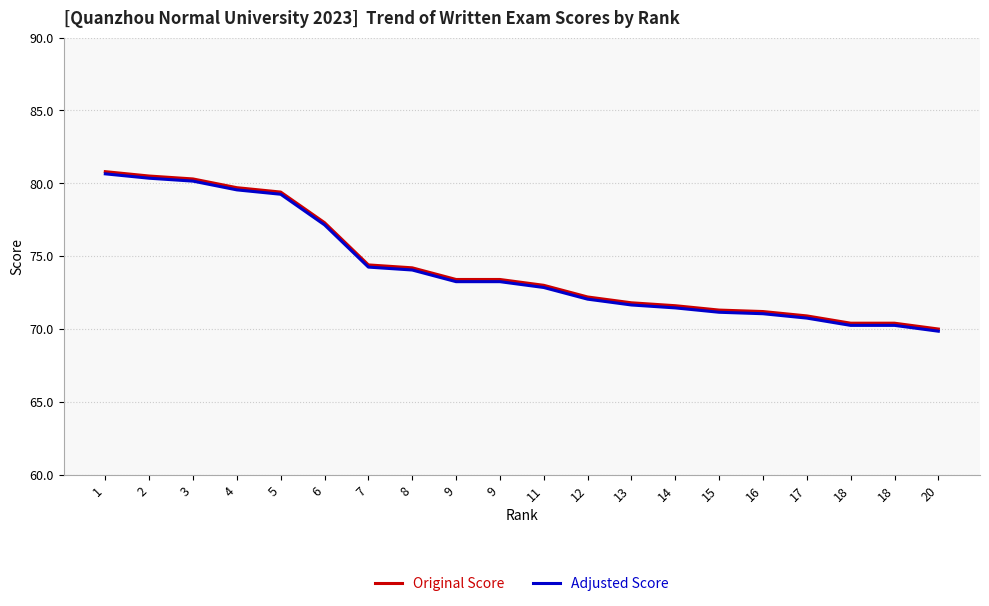

How many lines are shown in the chart?

2